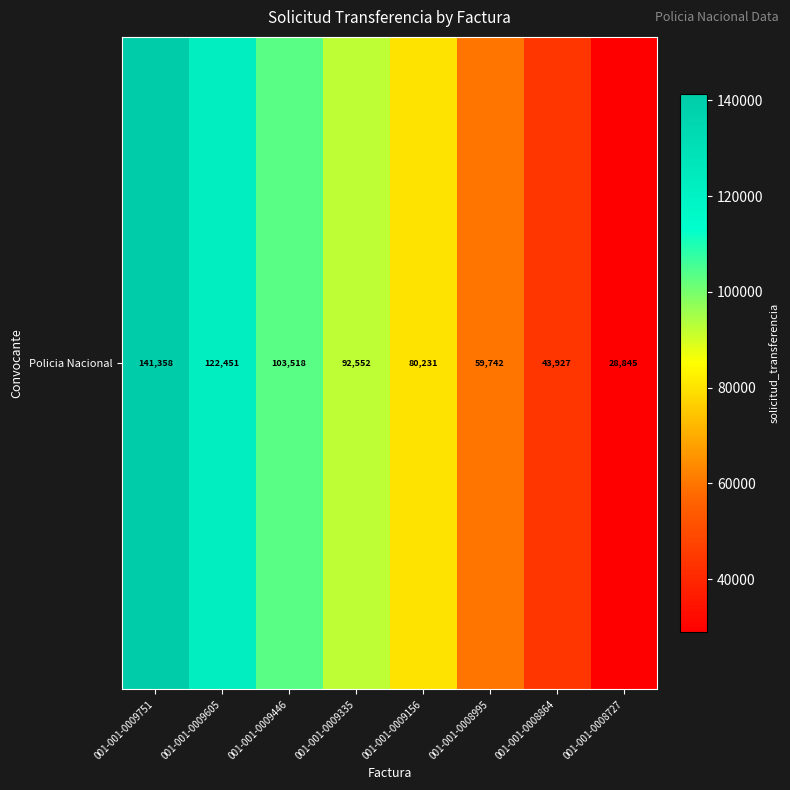

What is the difference between the maximum and minimum values?

112513